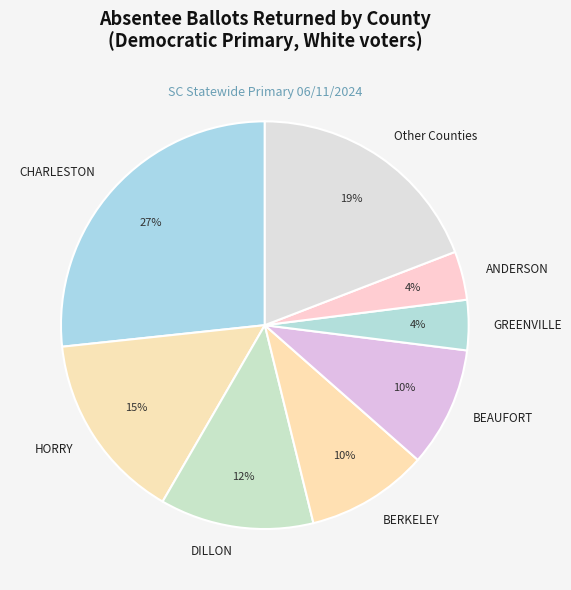

The DILLON slice represents 5% of the pie. True or false?

False